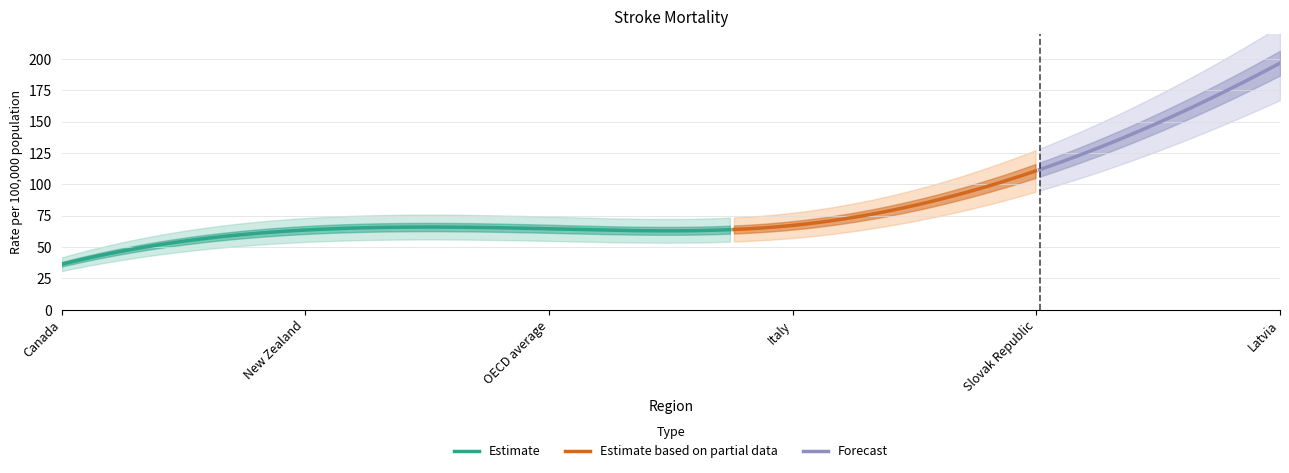

True or false: Estimate based on partial data and Forecast intersect in this chart.

False